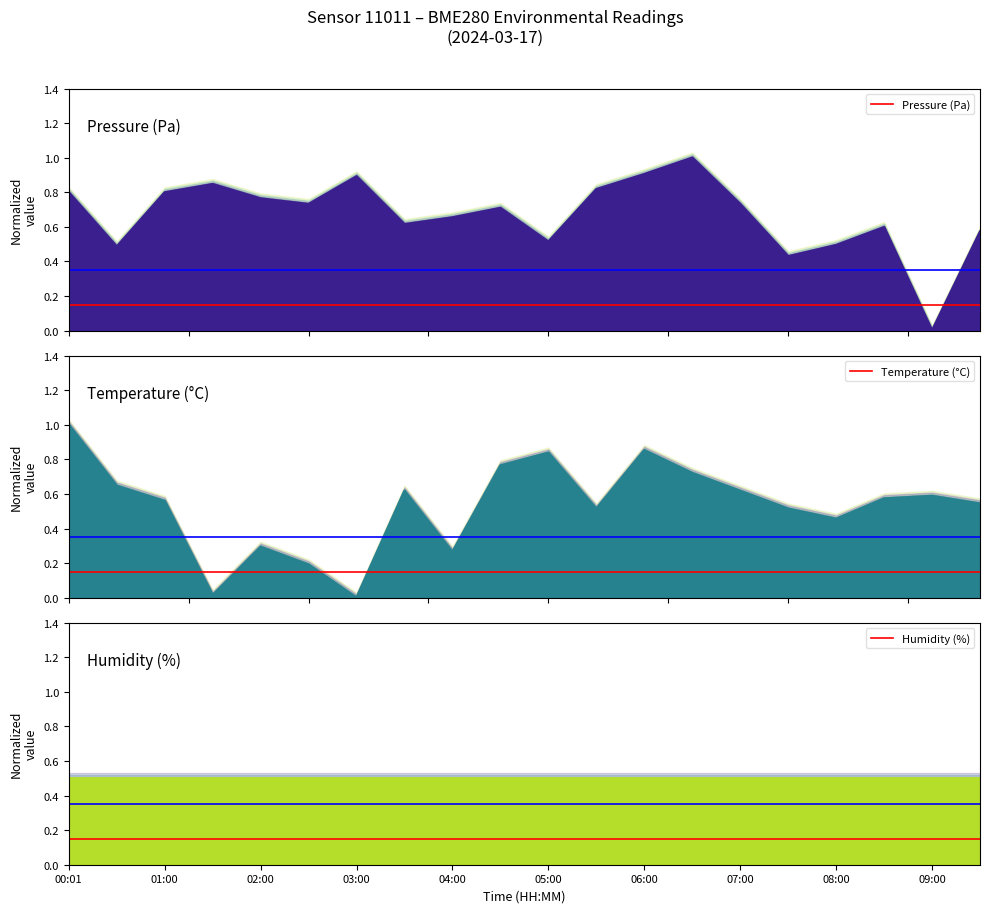

True or false: Pressure (Pa) has more than 0 interior local peaks.

True